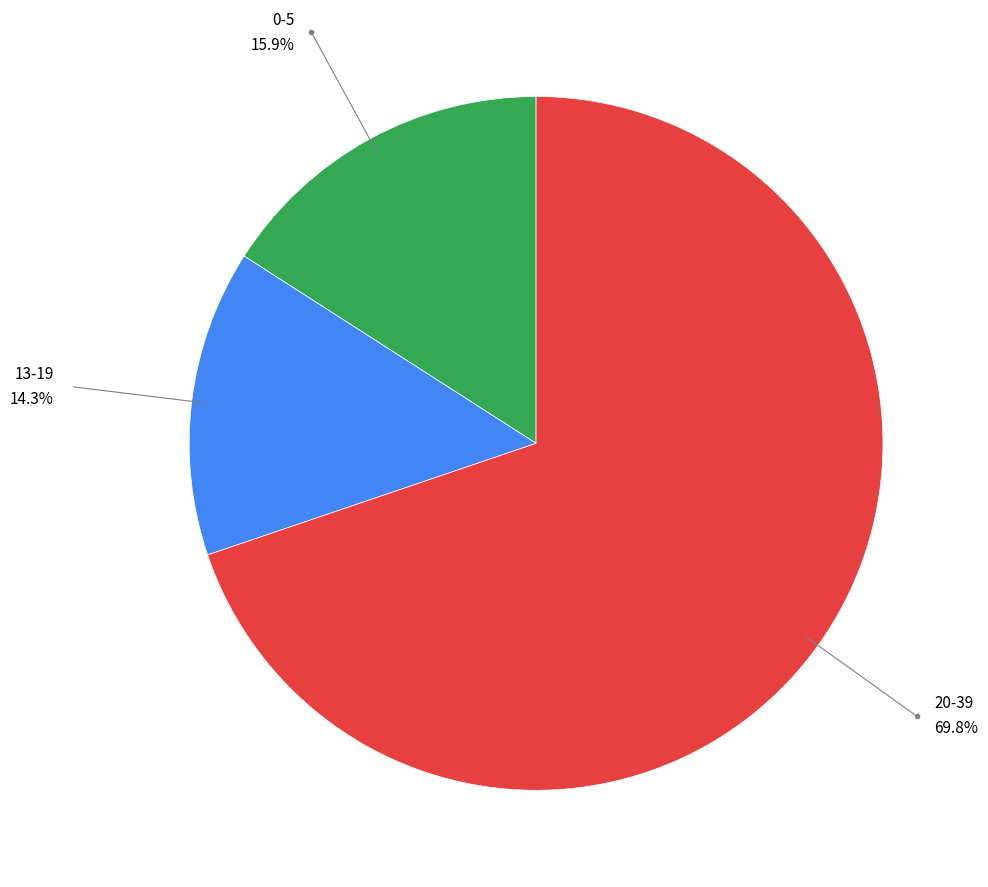

Is there a majority slice in this chart?

Yes